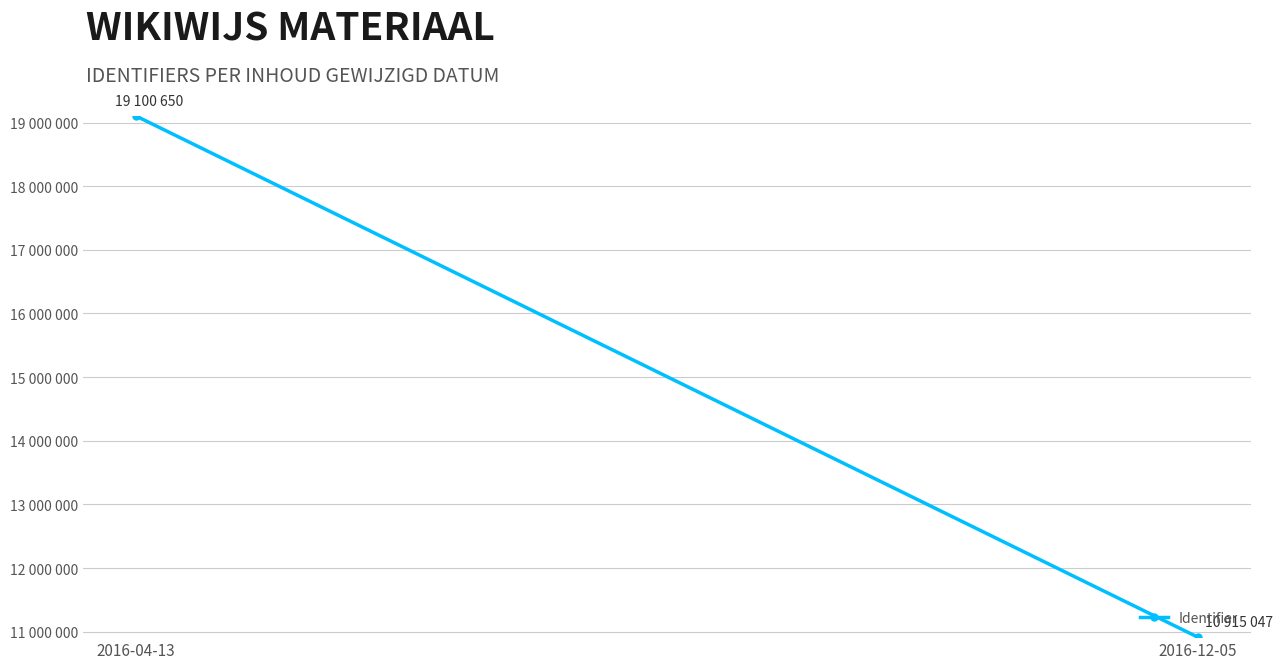

What is the difference between the values at 2016-12-05 and 2016-04-13?

8185603